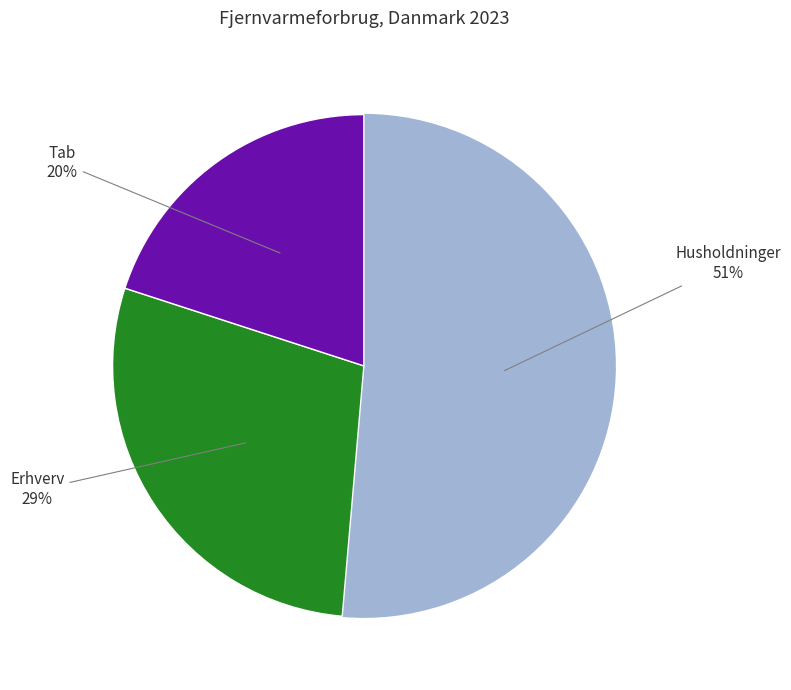

Is there any slice that represents more than half of the pie?

Yes